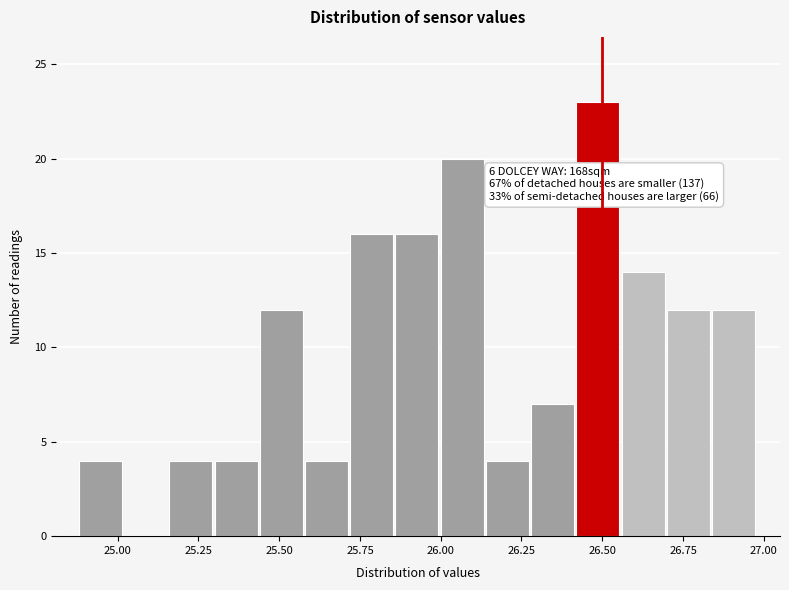

Around what value on the x-axis is the tallest bar? Give the approximate position of its centre, as read against the axis.

26.50